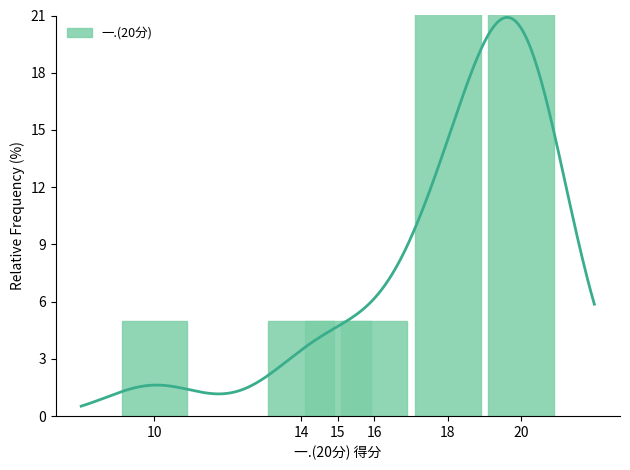

Reading left to right, extract all data points from this chart.

10=5.0	14=5.0	15=5.0	16=5.0	18=25.0	20=55.0